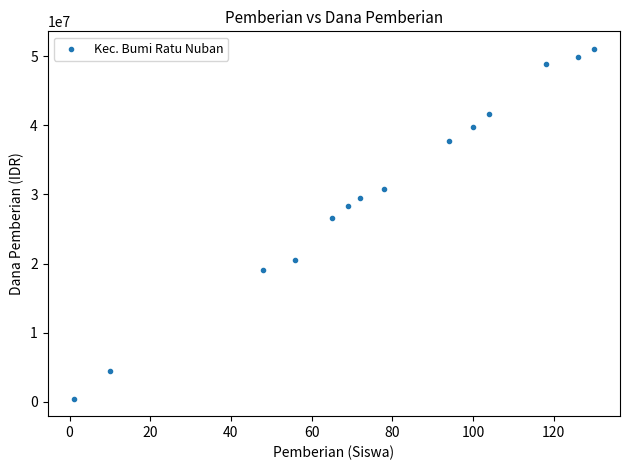

What Y value in the scatter plot is closest to 25762500?

26550000